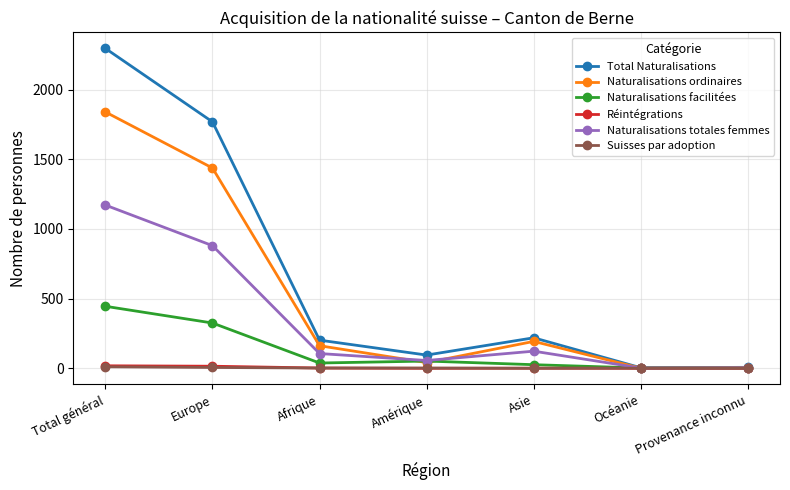

At which category is the sum across all series the highest?

Total général